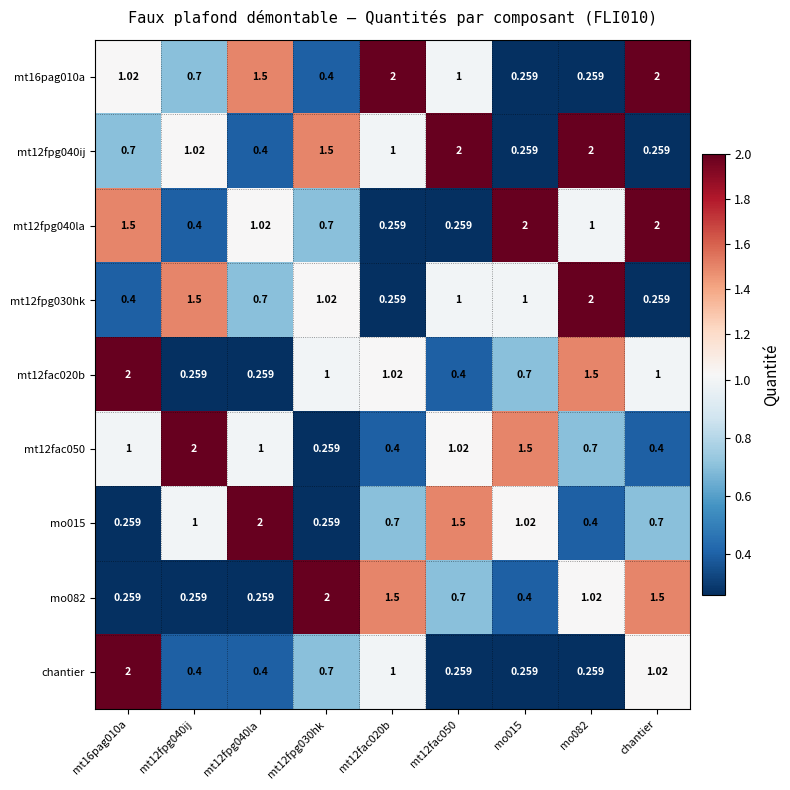

Is the value of mt12fpg040la at mt12fpg030hk greater than the value of mt12fac050 at chantier?

Yes